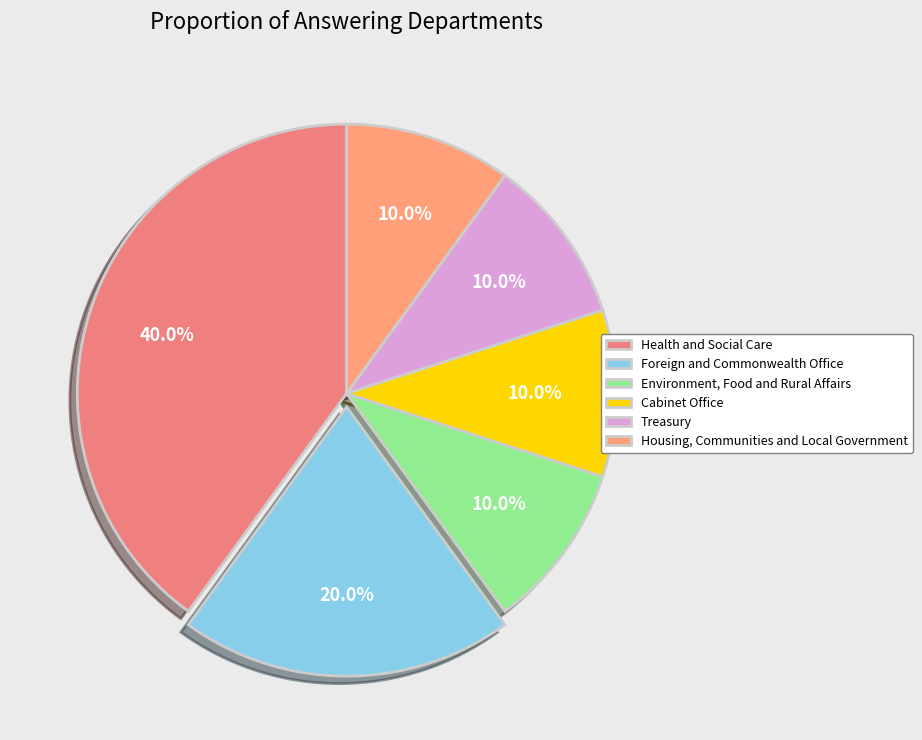

Between Foreign and Commonwealth Office and Treasury, which is larger?

Foreign and Commonwealth Office